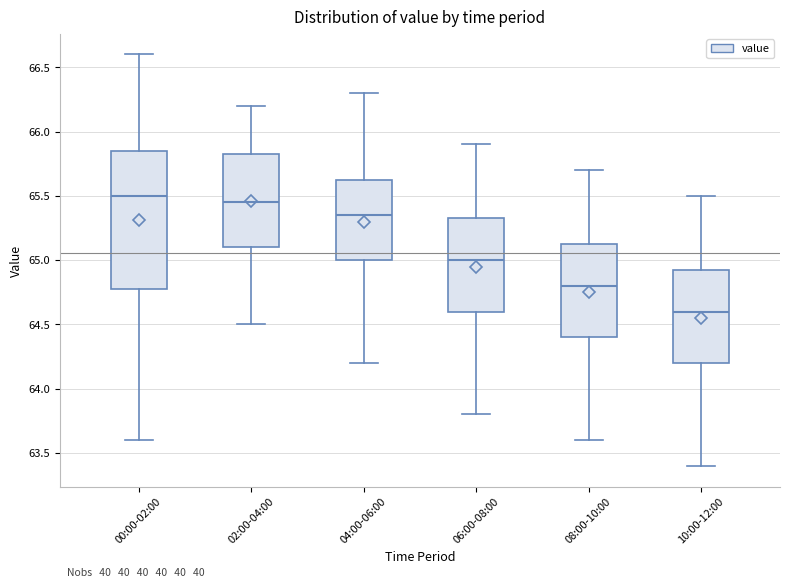

Where does the lower whisker of the box for 06:00-08:00 end on the y-axis? The values are not printed on the chart, so give them approximately, as read against the axis.

63.80